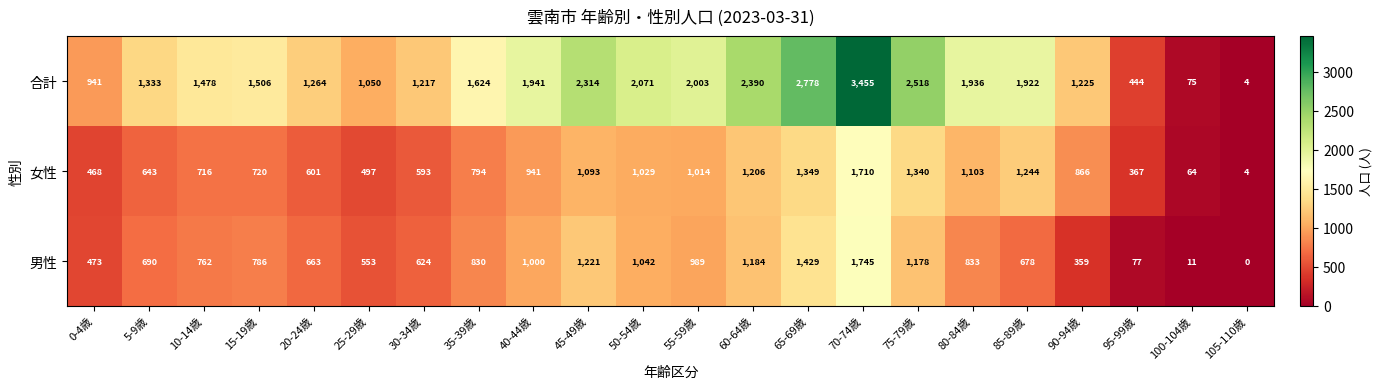

At which label does 女性 first exceed 866?

40-44歳